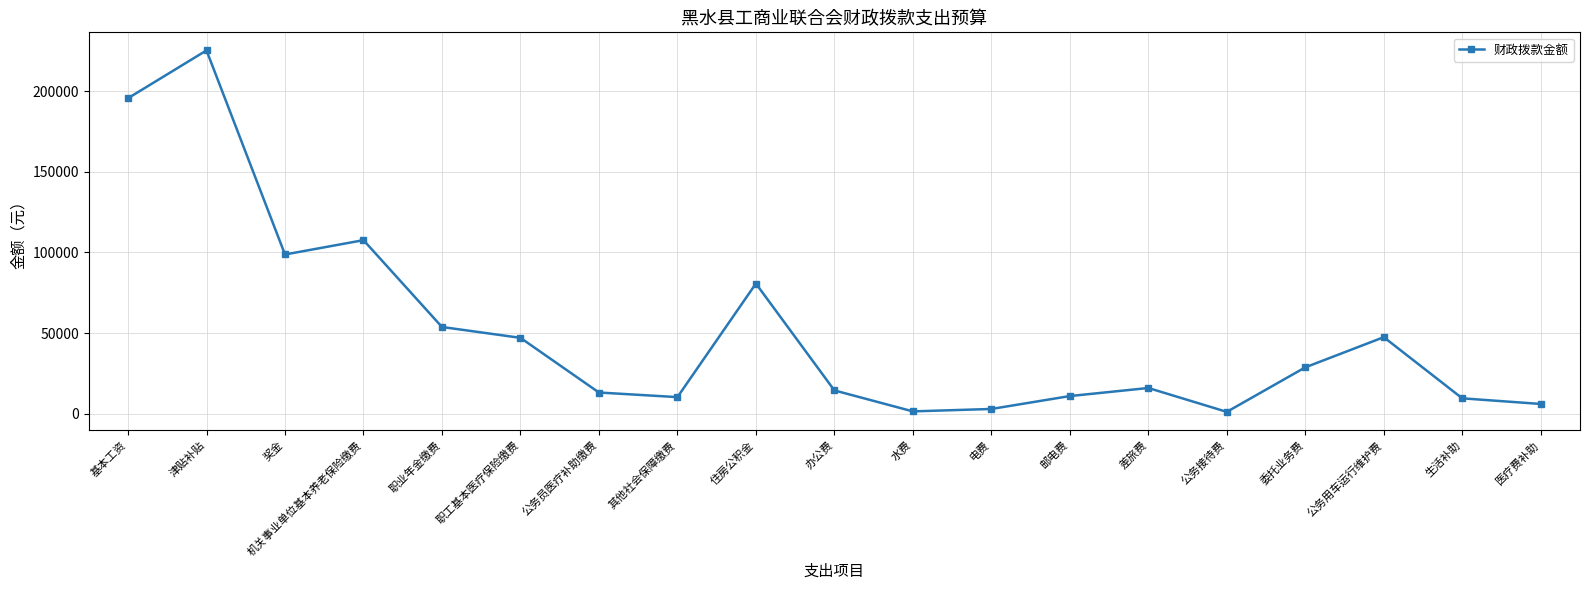

What is the change in value from 公务用车运行维护费 to 医疗费补助?

-41400.0